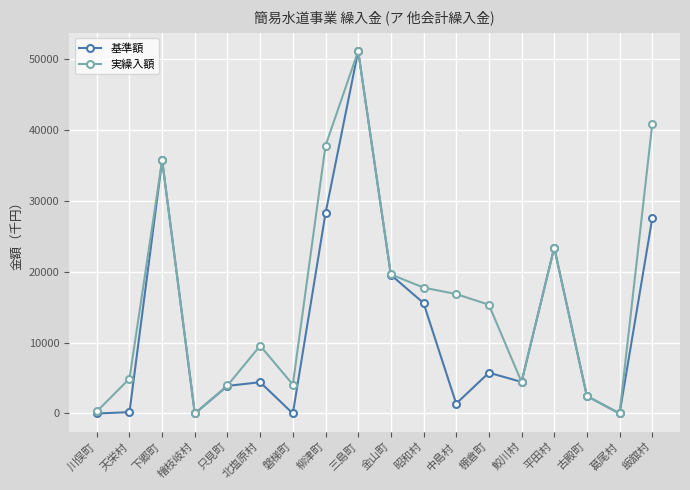

Count the number of categories in the chart.

18